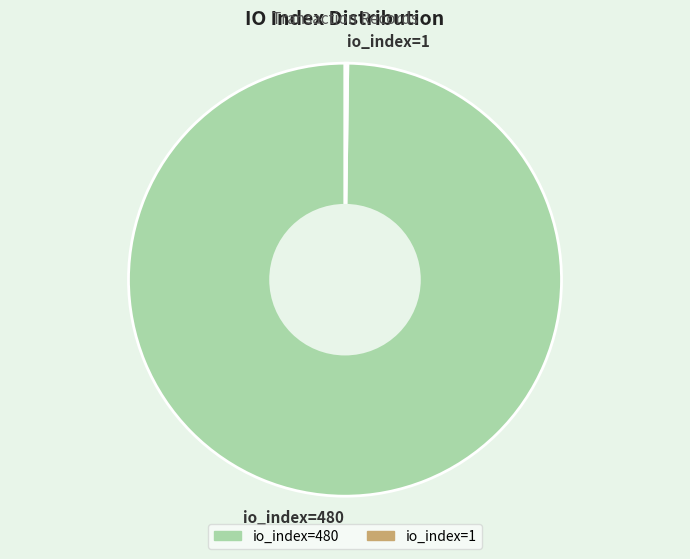

Is io_index=480 the majority of the pie?

Yes